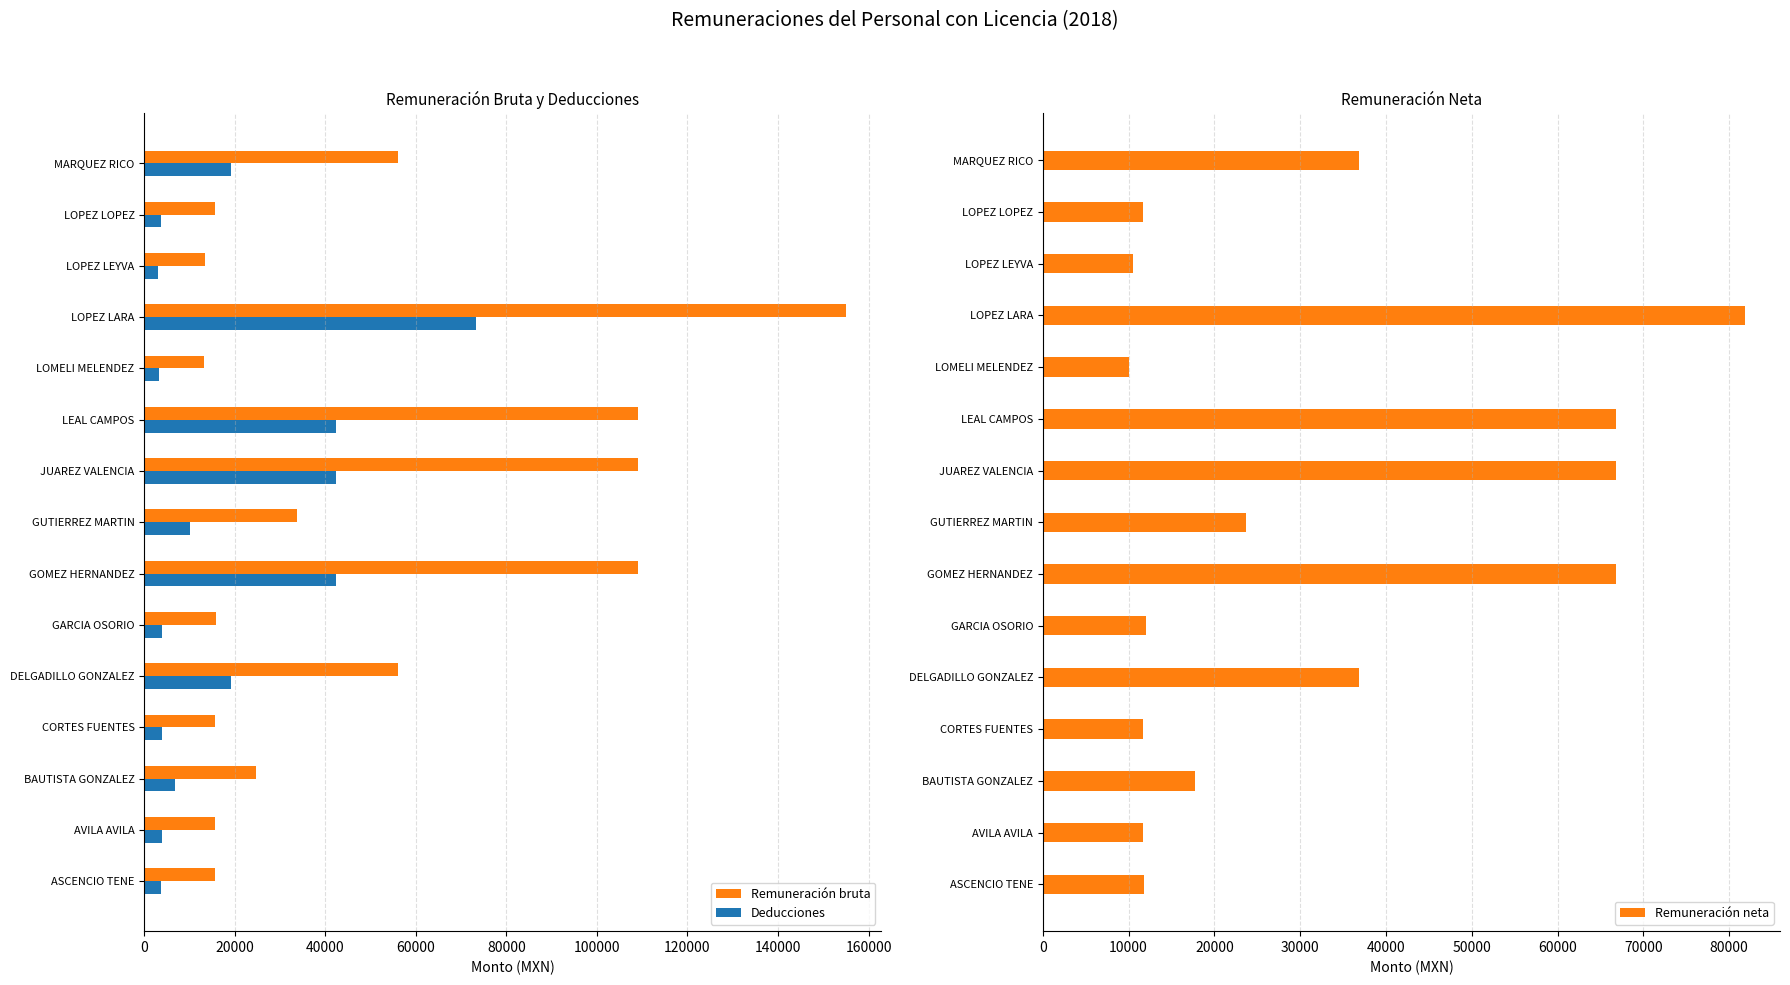

Is it true that Remuneración neta equals 20847.1 at CORTES FUENTES?

False